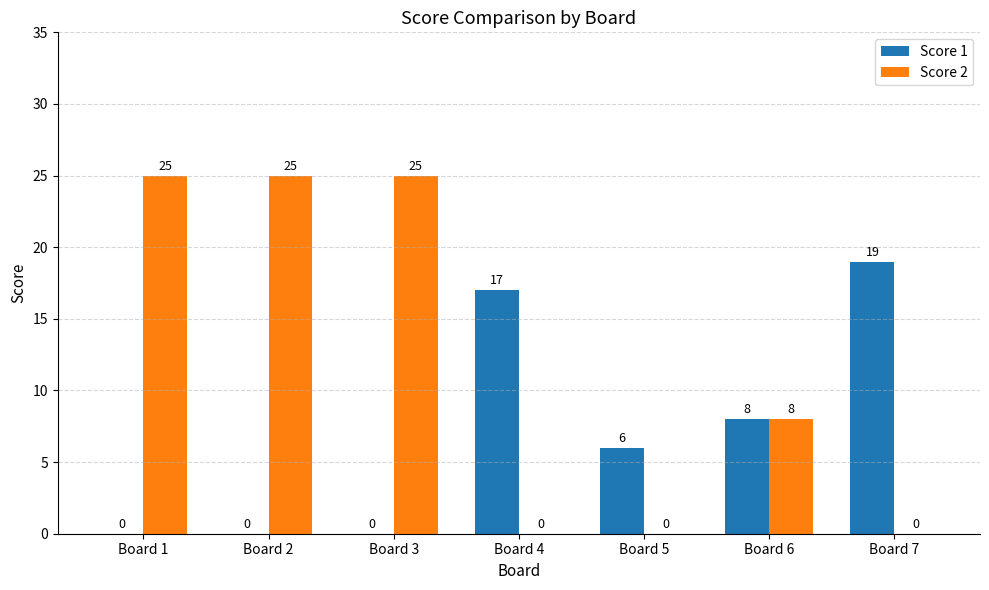

Is it true that Score 2 equals 0 at Board 5?

True